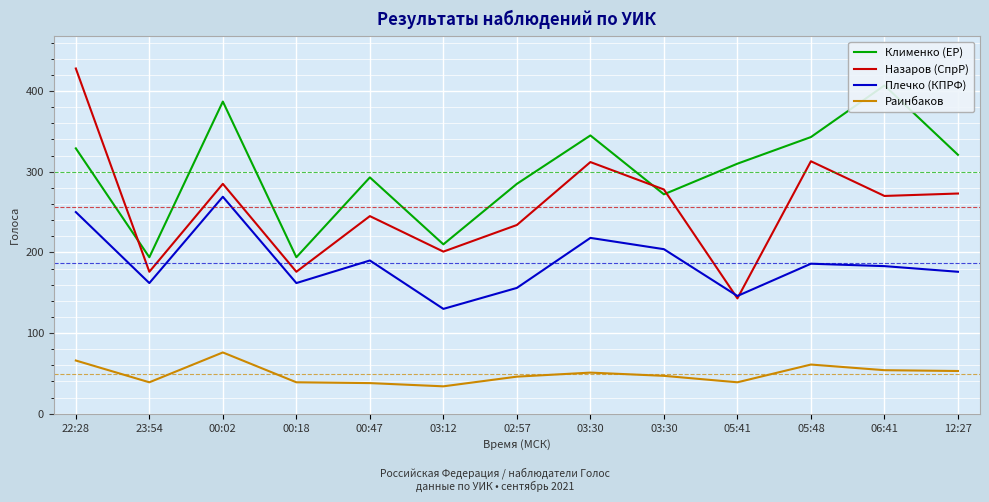

Which series has the largest range (max minus min)?

Назаров (СпрР)